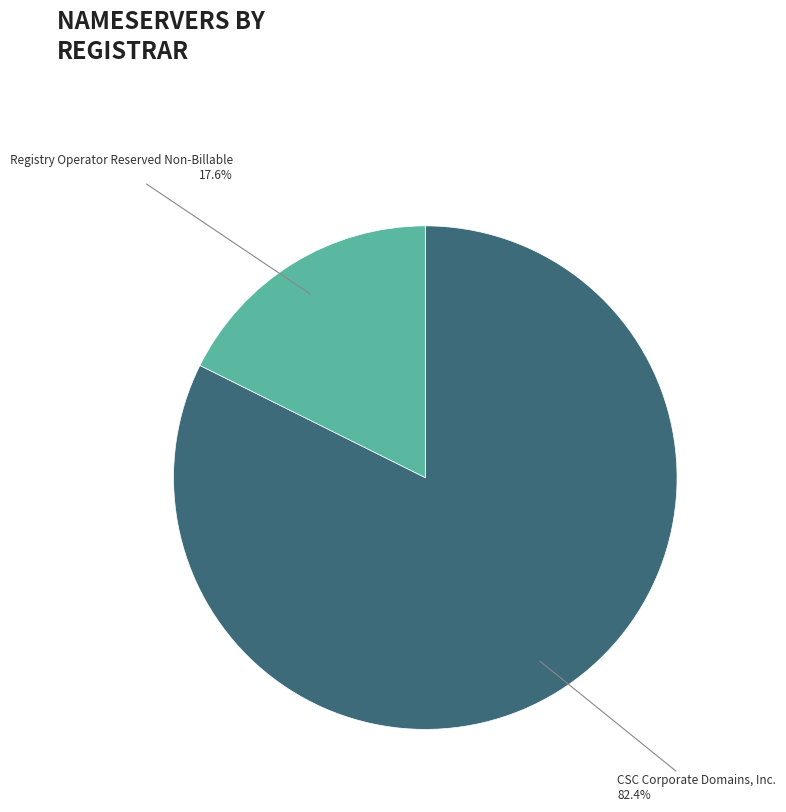

Is there any slice that represents more than half of the pie?

Yes